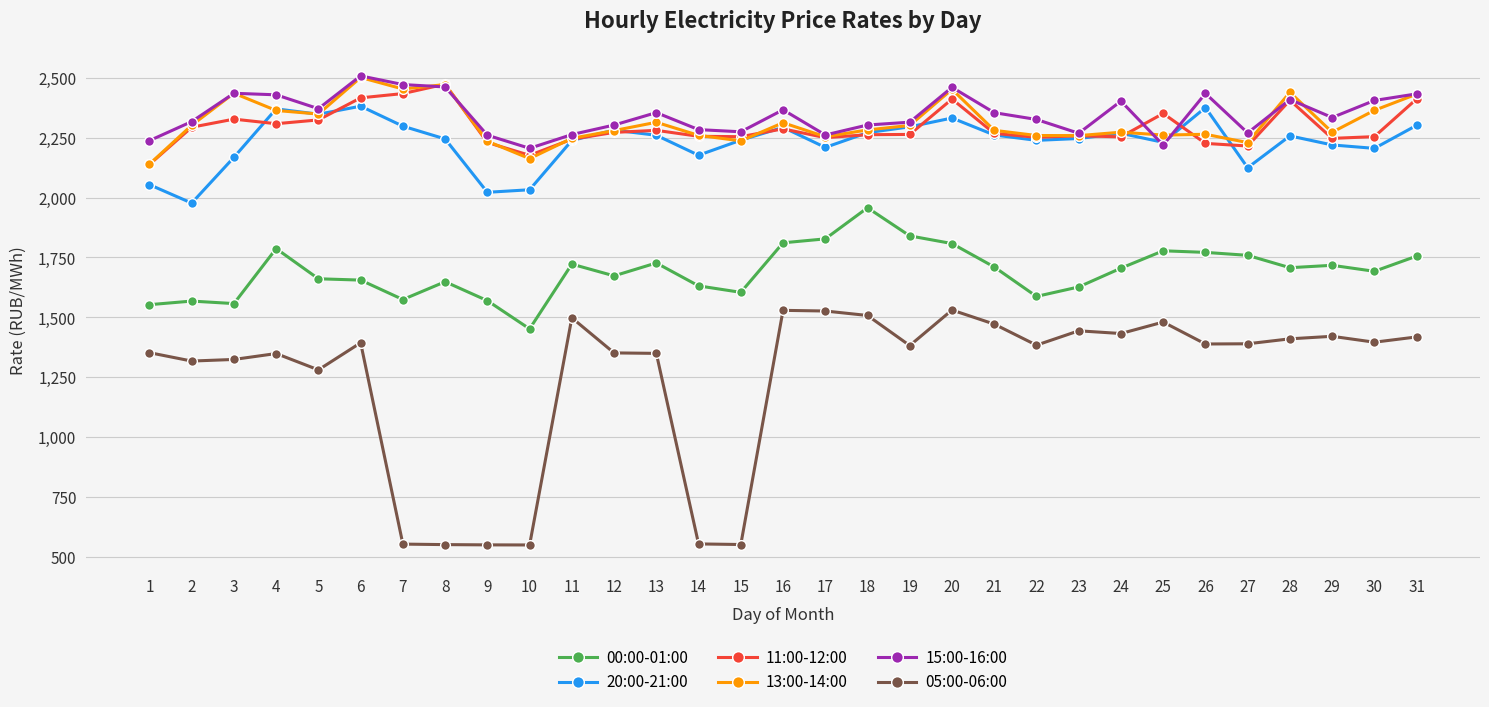

Does the chart display data point markers on the line(s)?

Yes